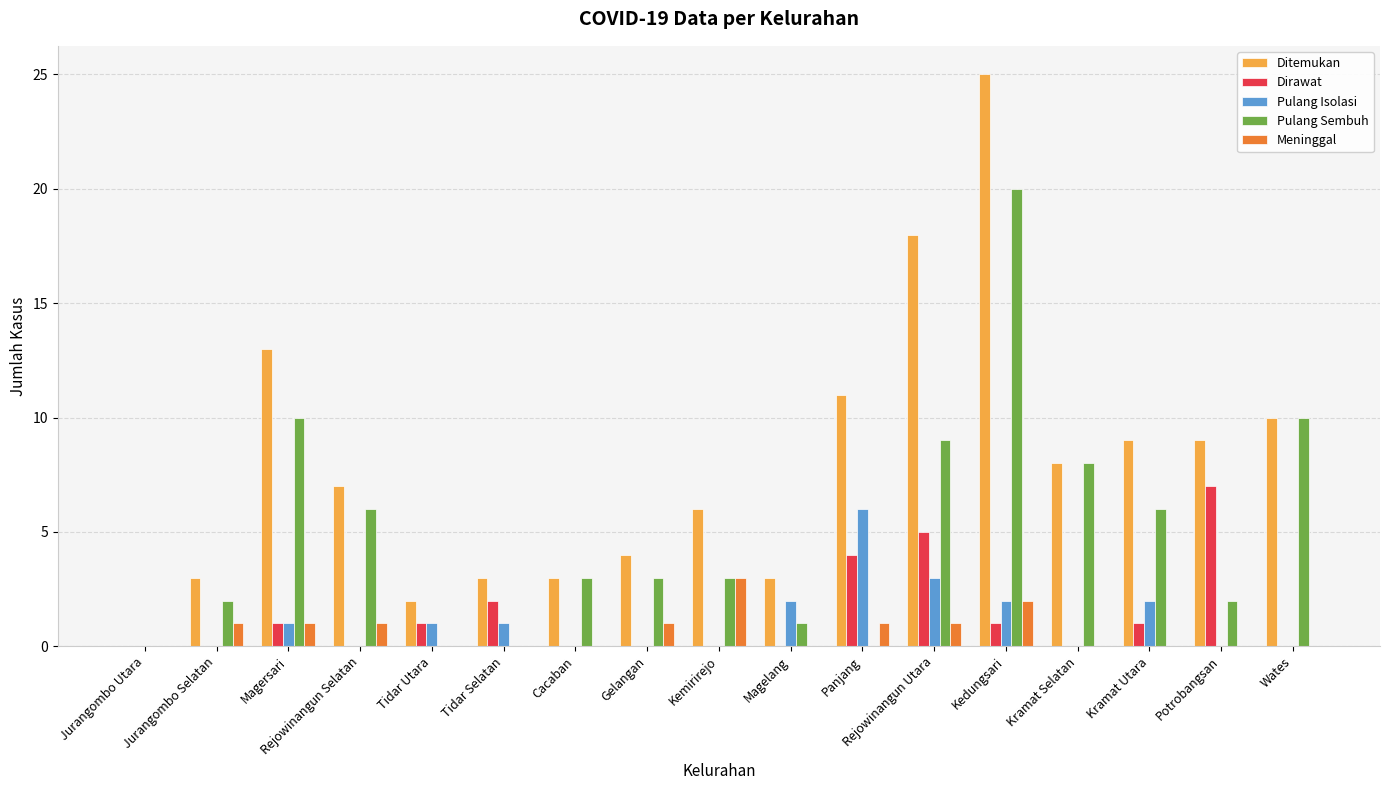

Which label corresponds to the largest value in the chart?

Kedungsari